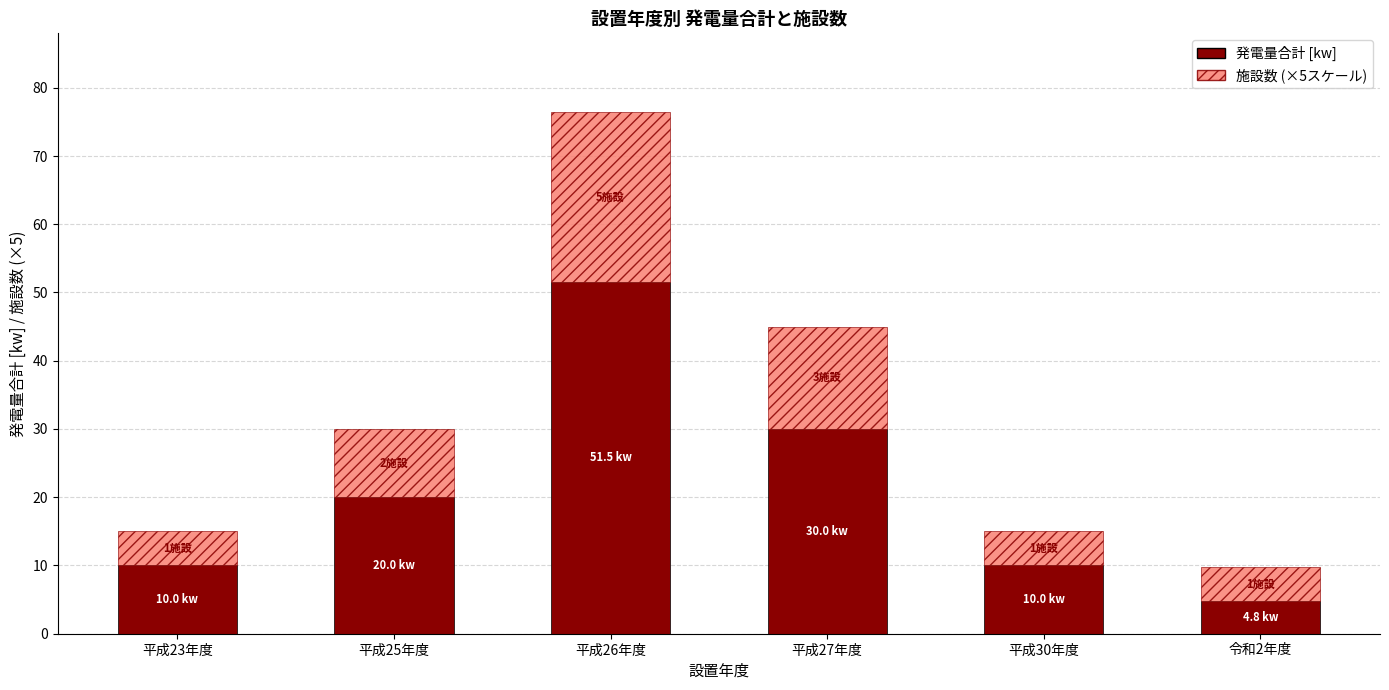

Reading right to left, what are the values for 発電量合計 [kw]?

4.8	10.0	30.0	51.5	20.0	10.0